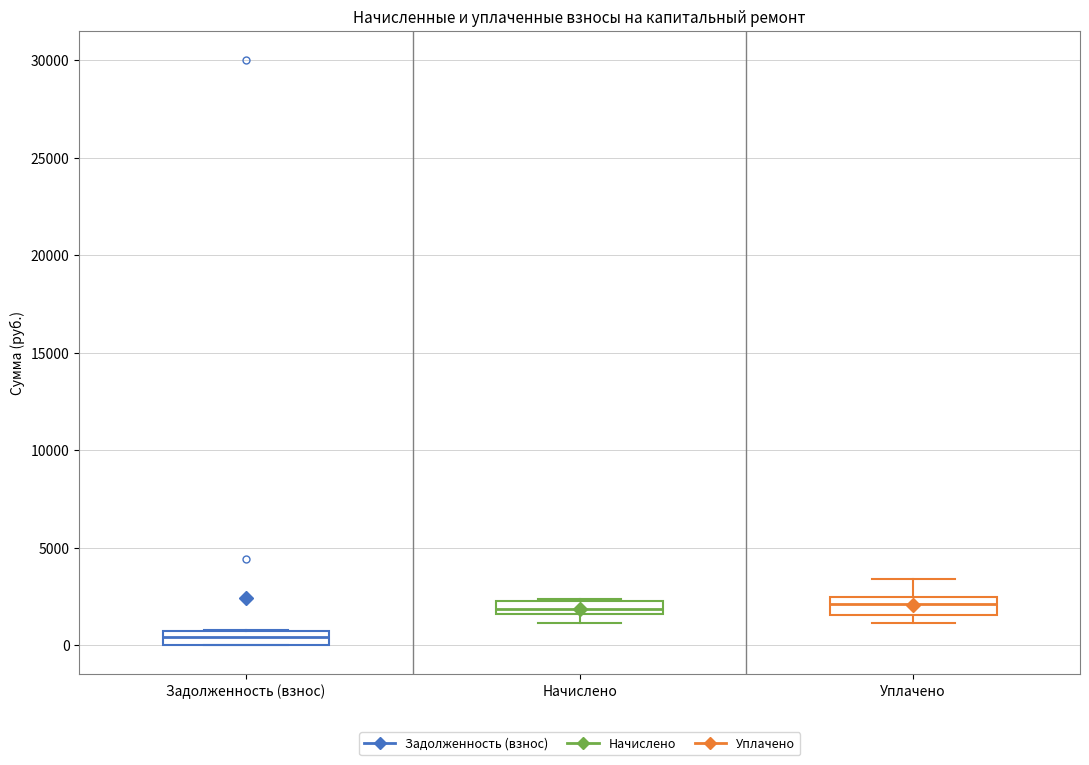

Where is the lower edge of the box for Начислено on the y-axis? The values are not printed on the chart, so give them approximately, as read against the axis.

1500